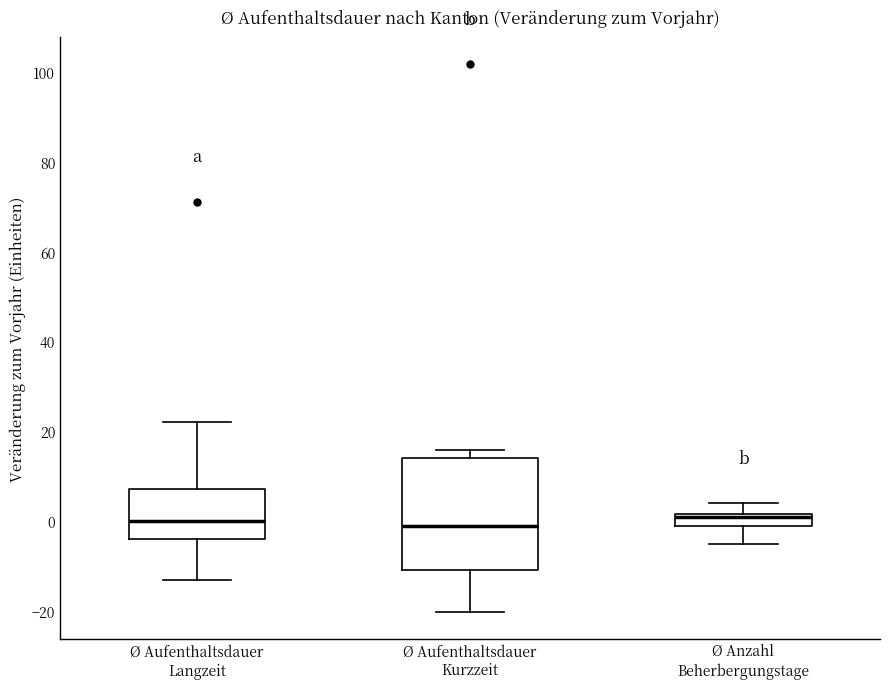

Comparing the boxes themselves (not the whiskers), which one is the tallest?

Ø Aufenthaltsdauer Kurzzeit